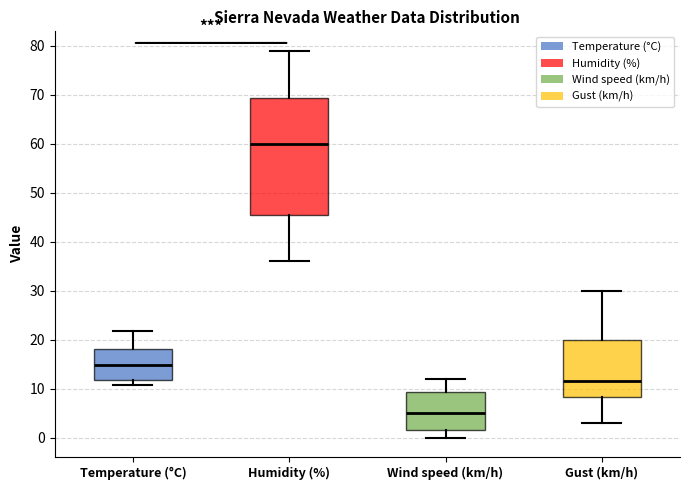

Which box's median line is the highest?

Humidity (%)